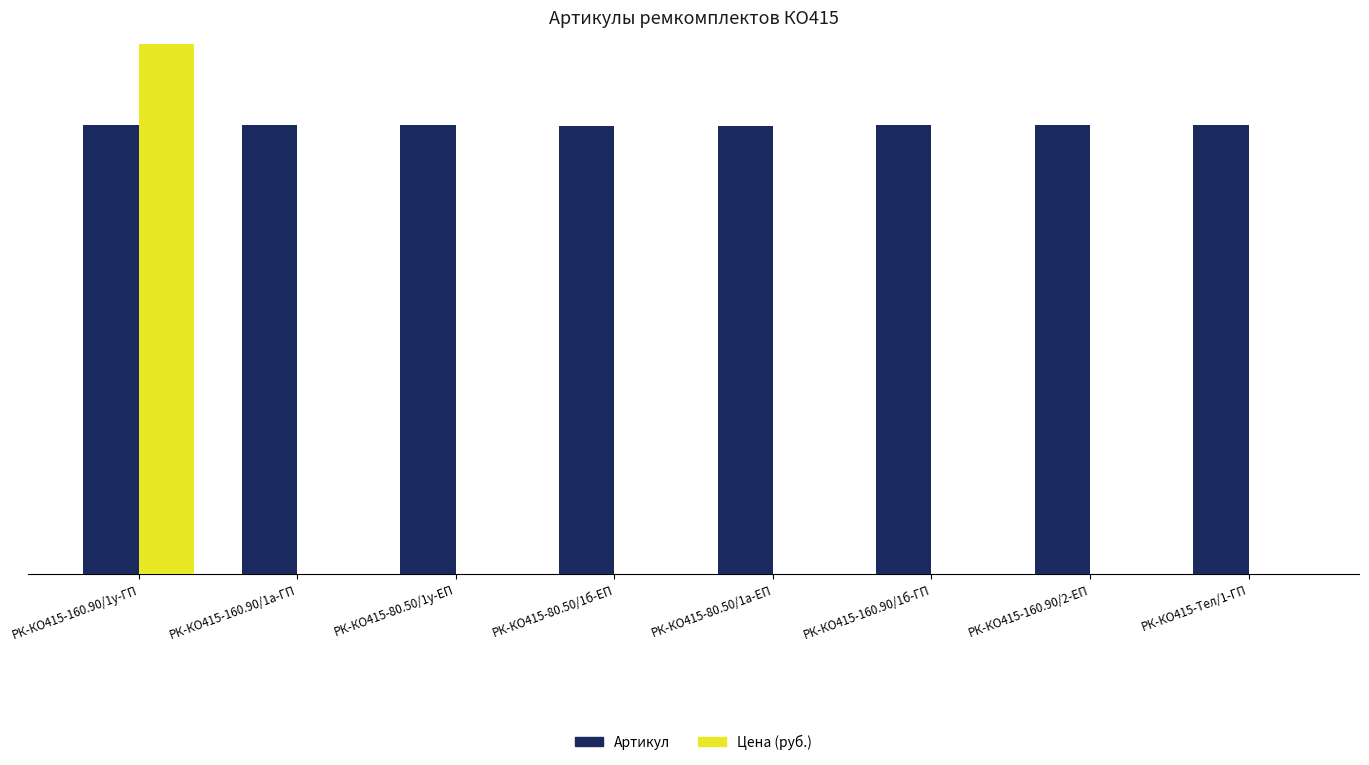

List the labels in order of Артикул value, smallest first.

РК-КО415-80.50/1а-ЕП, РК-КО415-80.50/1б-ЕП, РК-КО415-80.50/1у-ЕП, РК-КО415-160.90/1а-ГП, РК-КО415-160.90/1б-ГП, РК-КО415-160.90/1у-ГП, РК-КО415-160.90/2-ЕП, РК-КО415-Тел/1-ГП